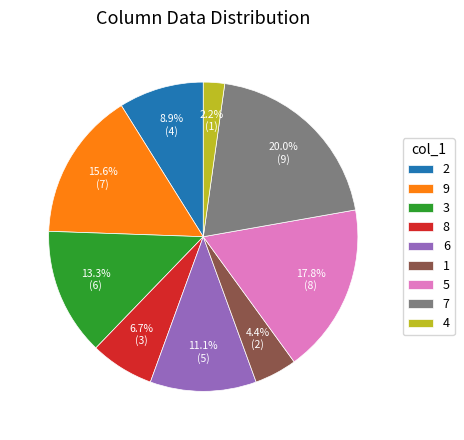

Is 9 the majority of the pie?

No